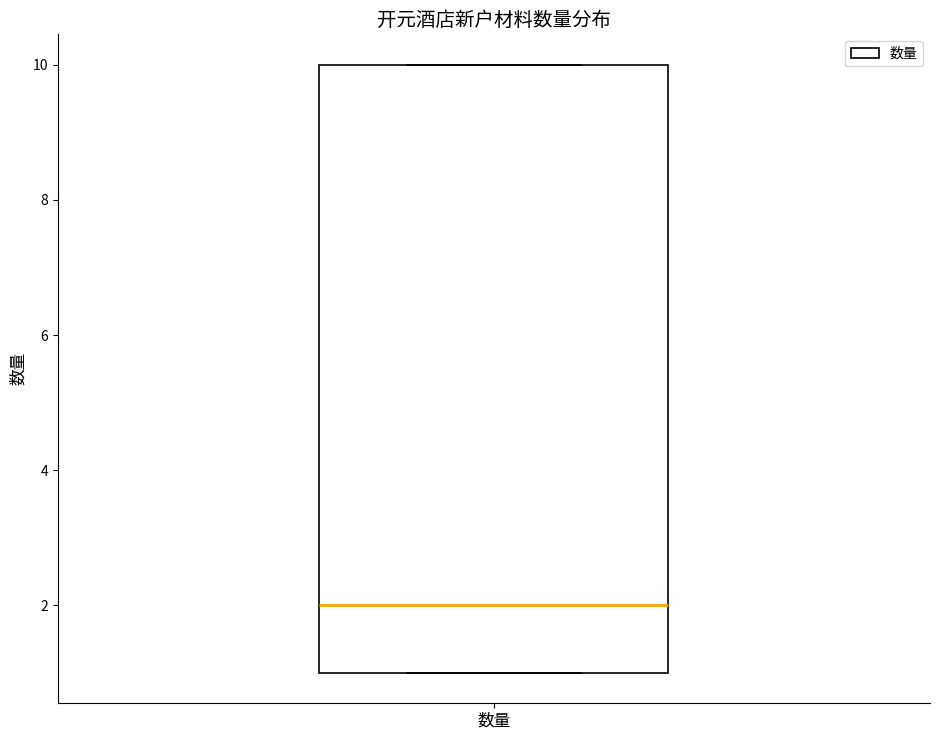

Read this box plot against the y-axis: the position of the median line, the range covered by the box, and the ends of both whiskers. The values are not printed on the chart, so give them approximately, as read against the axis.

median 2, box 1 to 10, whiskers 1 to 10